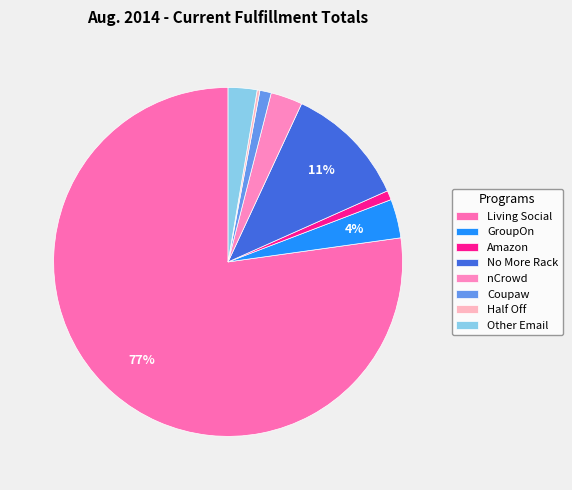

True or false: Amazon accounts for 11% of the total.

False